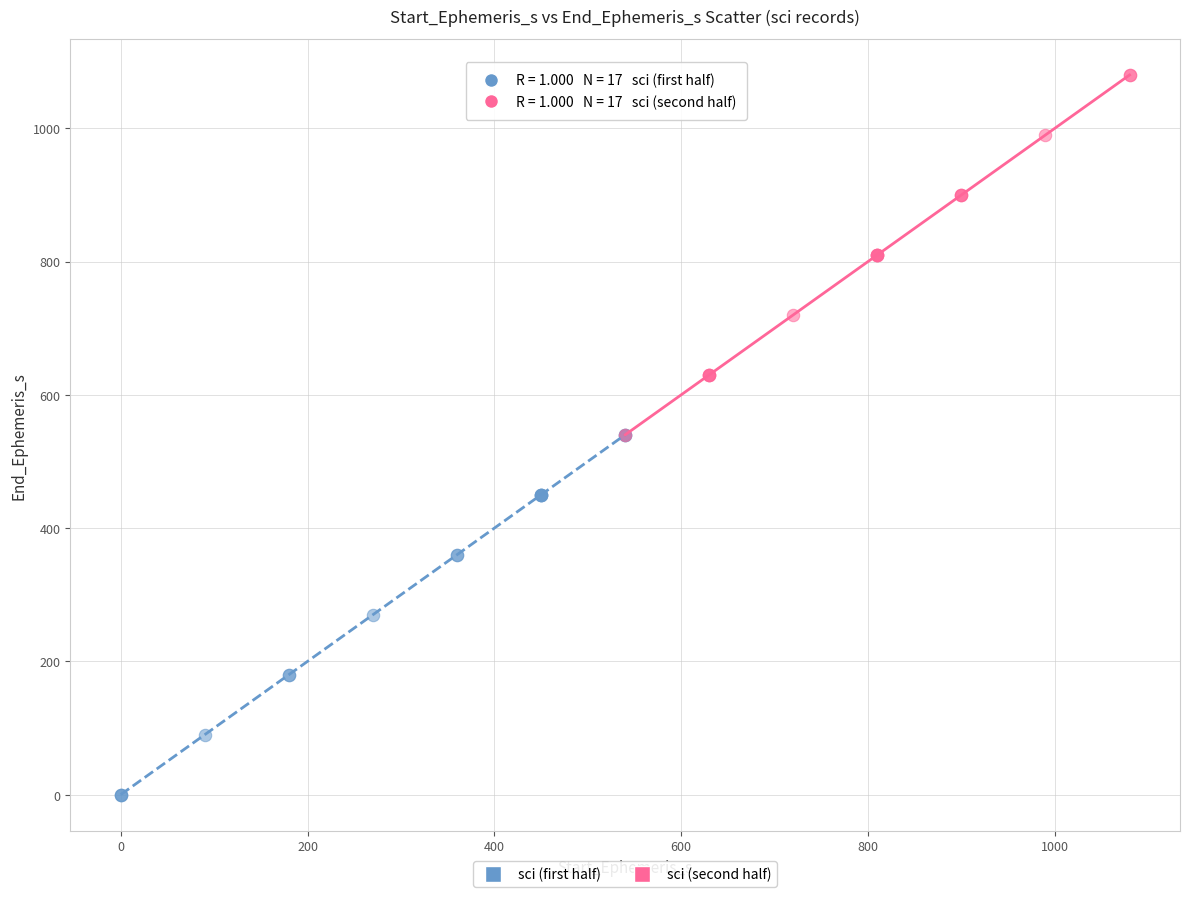

Which series reaches the minimum Y coordinate?

sci (first half)